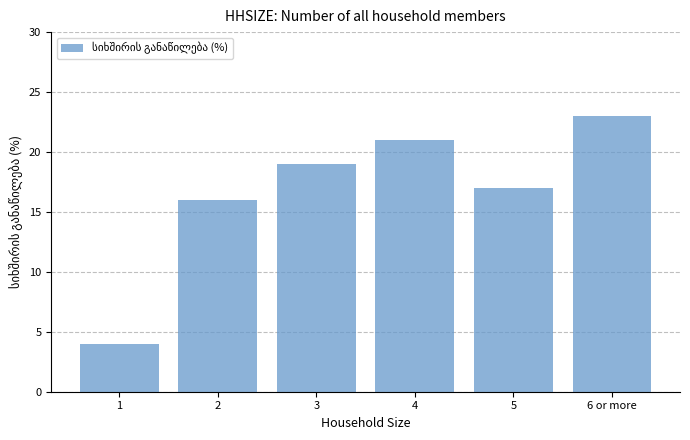

At which category does the chart reach its peak across all series?

6 or more